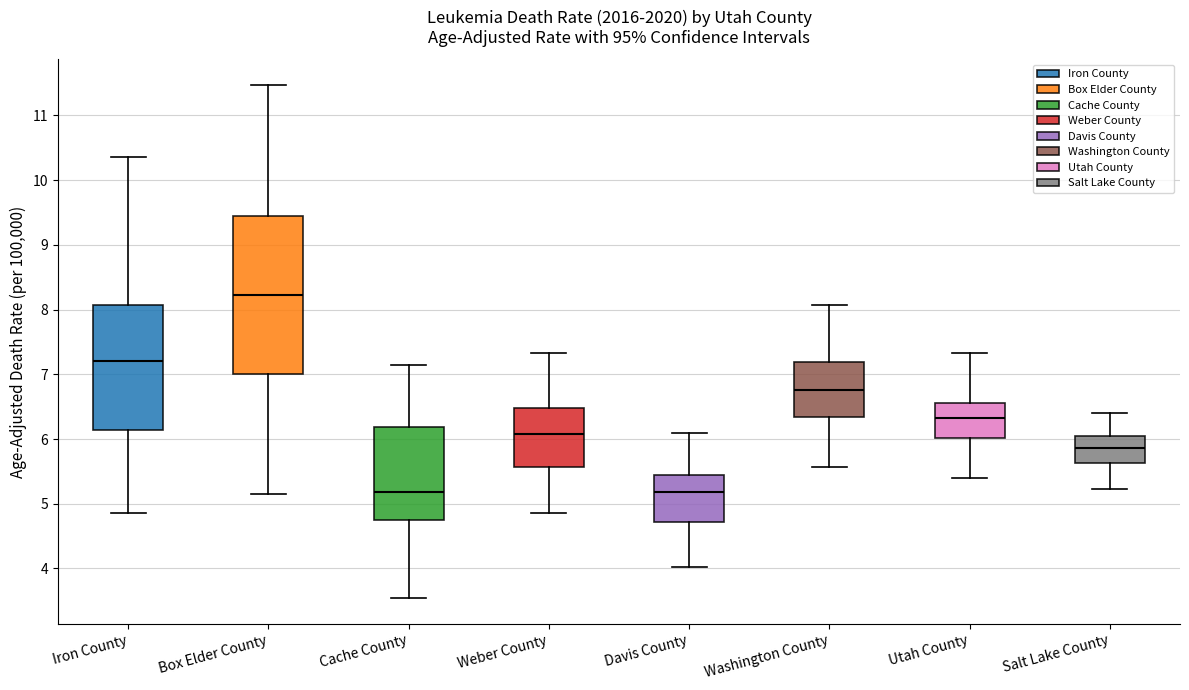

Comparing the boxes themselves (not the whiskers), which one is the tallest?

Box Elder County